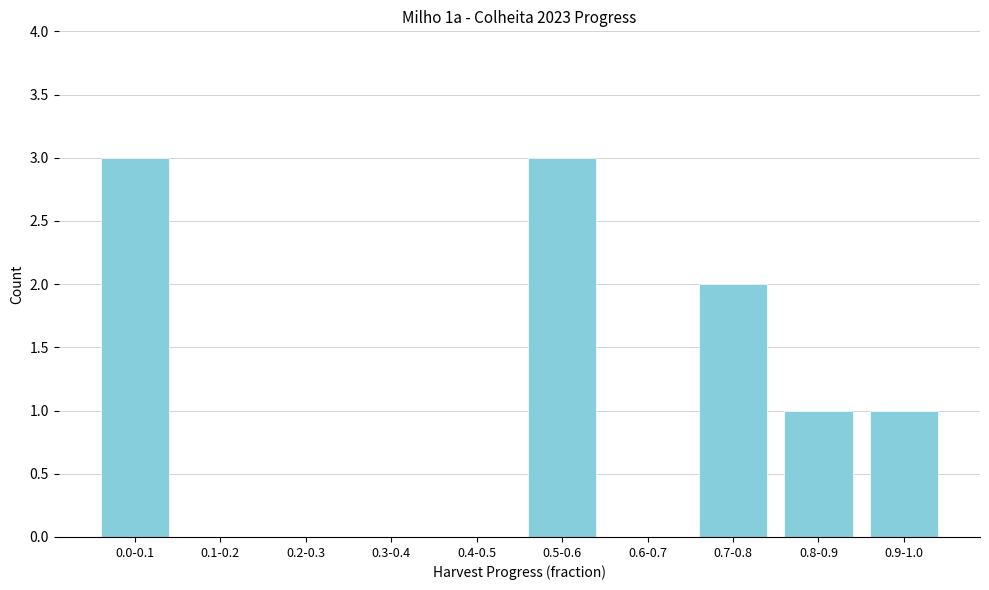

Reading left to right, extract all data points from this chart.

0.0-0.1=3	0.1-0.2=0	0.2-0.3=0	0.3-0.4=0	0.4-0.5=0	0.5-0.6=3	0.6-0.7=0	0.7-0.8=2	0.8-0.9=1	0.9-1.0=1